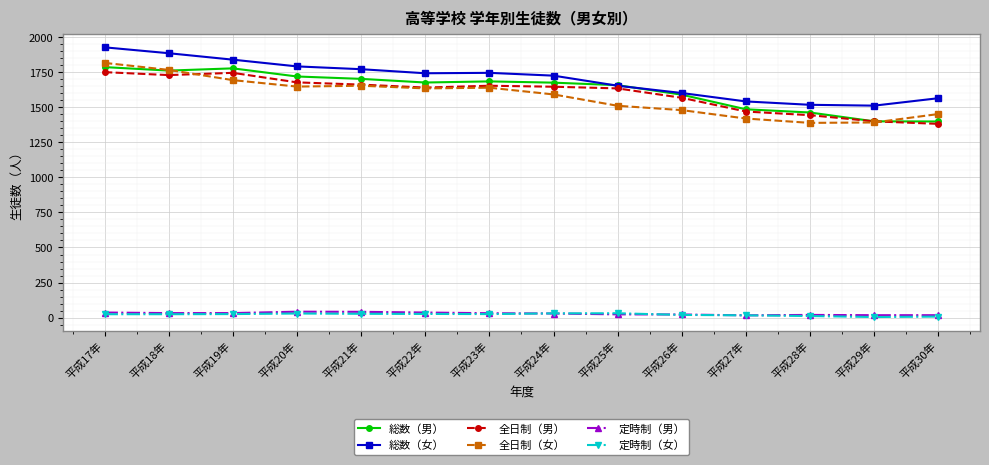

What is the greatest value displayed?

1928